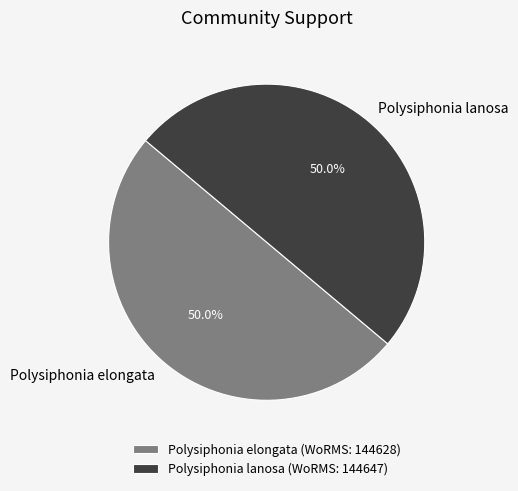

How many segments does this pie chart have?

2